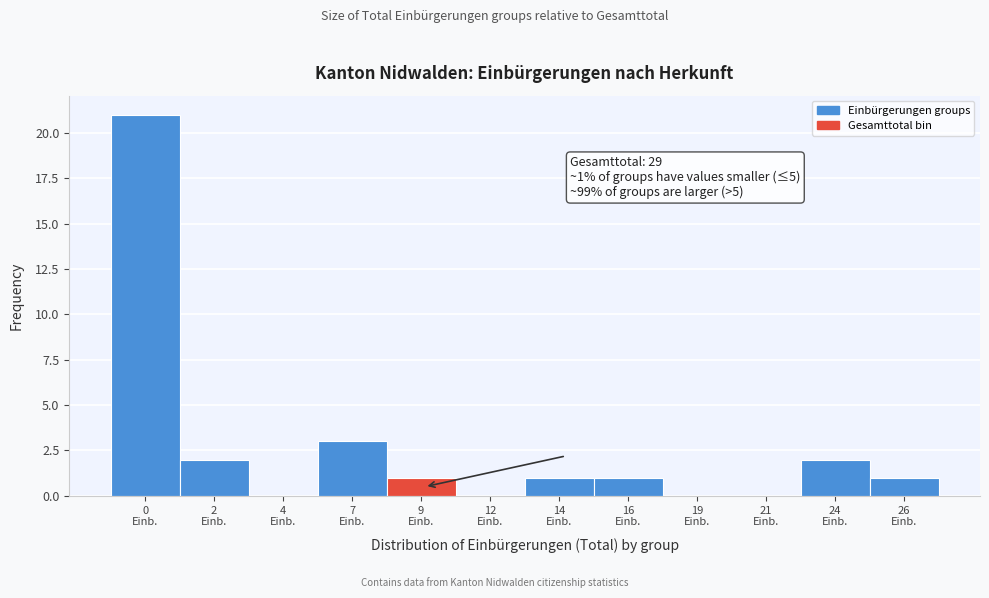

What is the sum of all values?

32